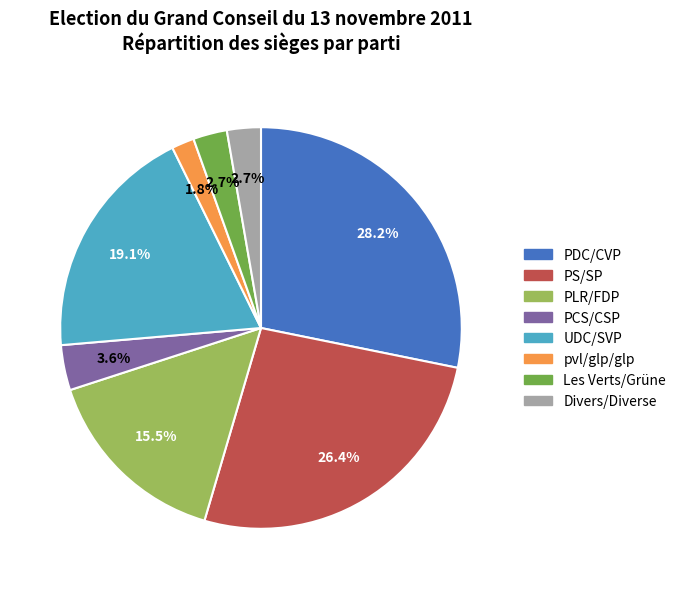

To the nearest percent, what percentage of the pie is Les Verts/Grüne?

3%